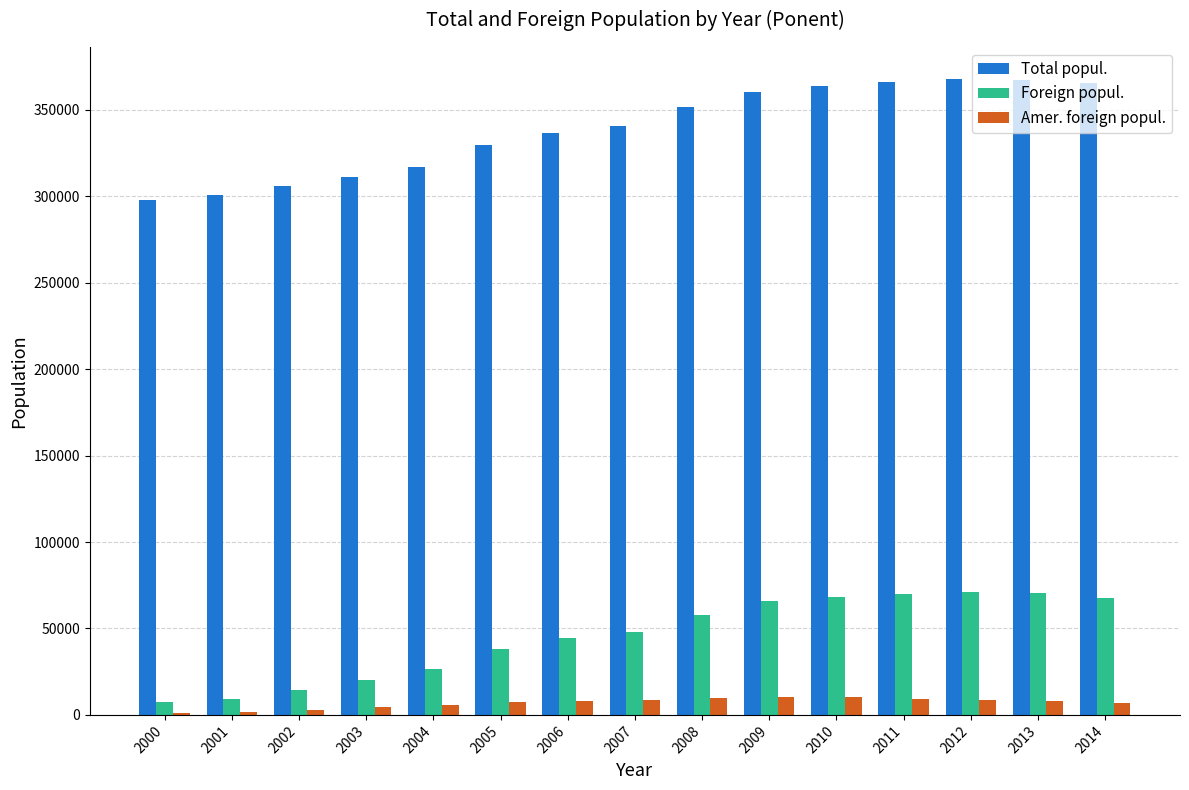

How many bars are there in total?

45